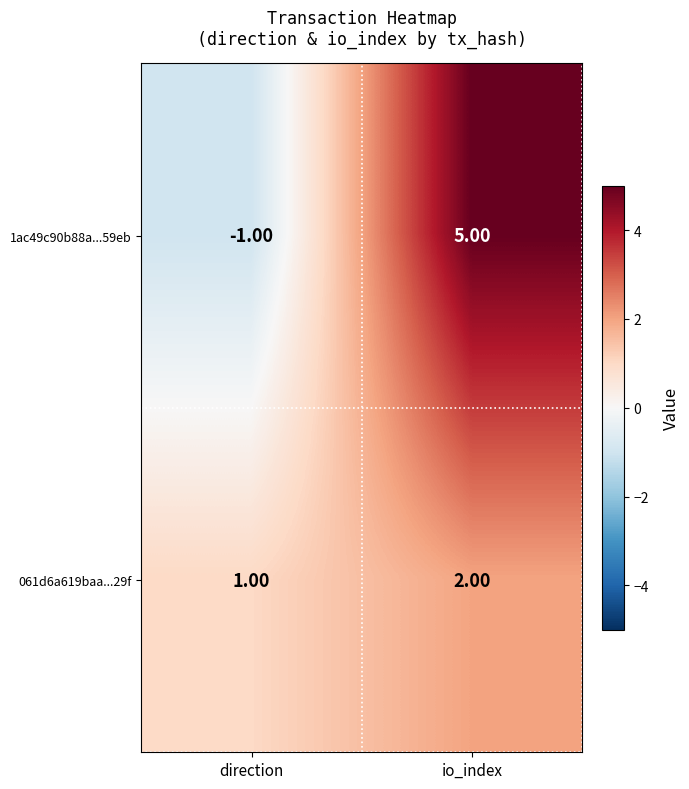

Count the number of data series in this chart.

2